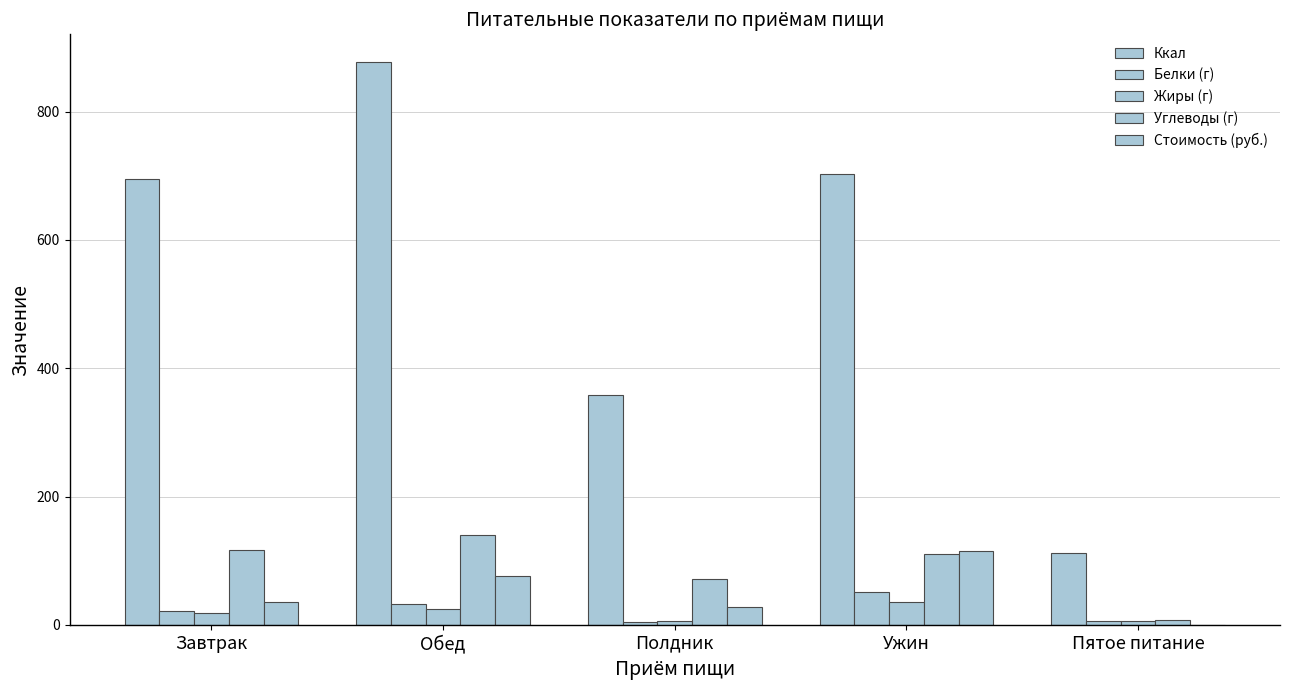

Are the bars horizontal?

No